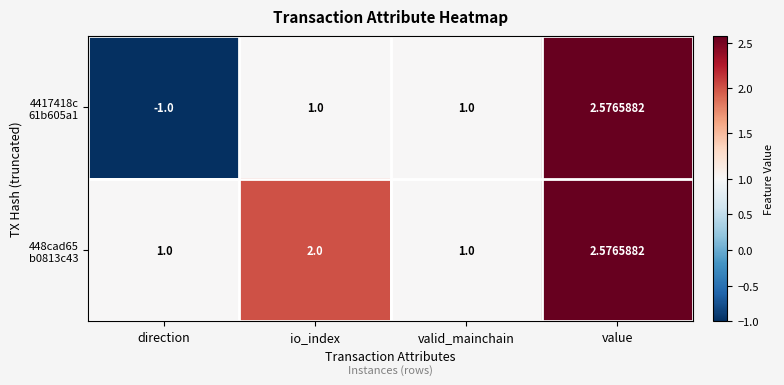

At which category is the sum across all series the highest?

value